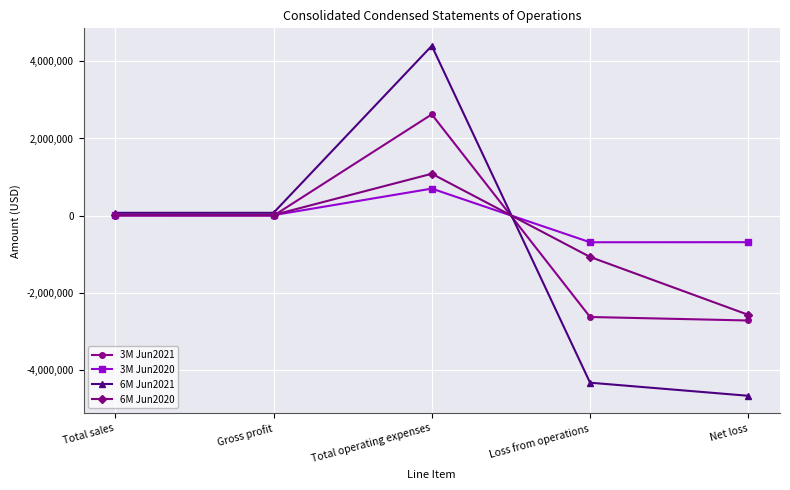

Rank the series by their maximum value, from highest to lowest.

6M Jun2021, 3M Jun2021, 6M Jun2020, 3M Jun2020